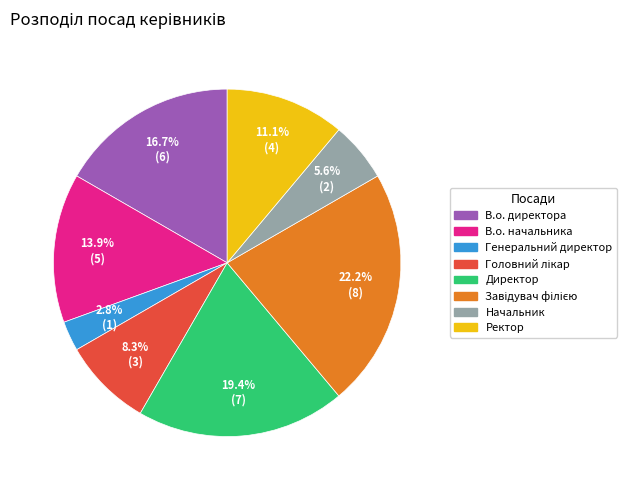

Which slice is the smallest?

Генеральний директор